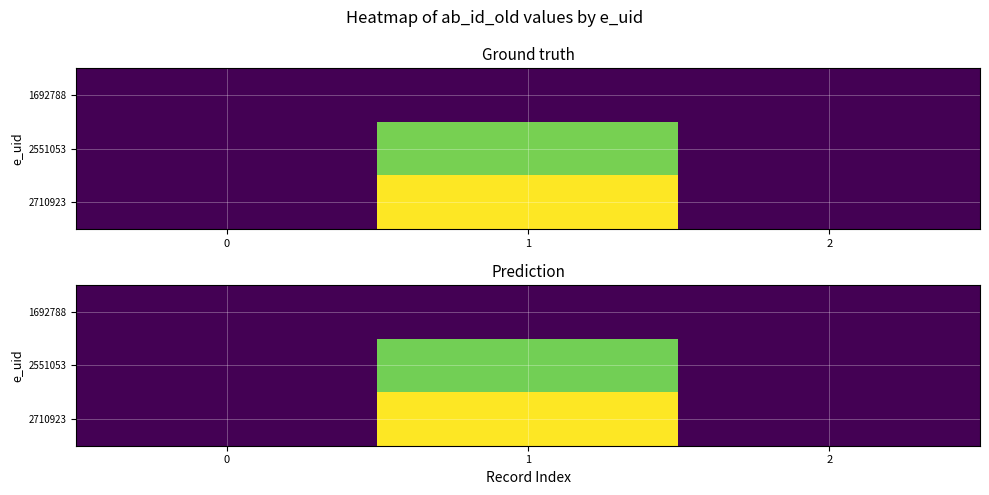

What is the minimum value shown in the chart?

1998964.0